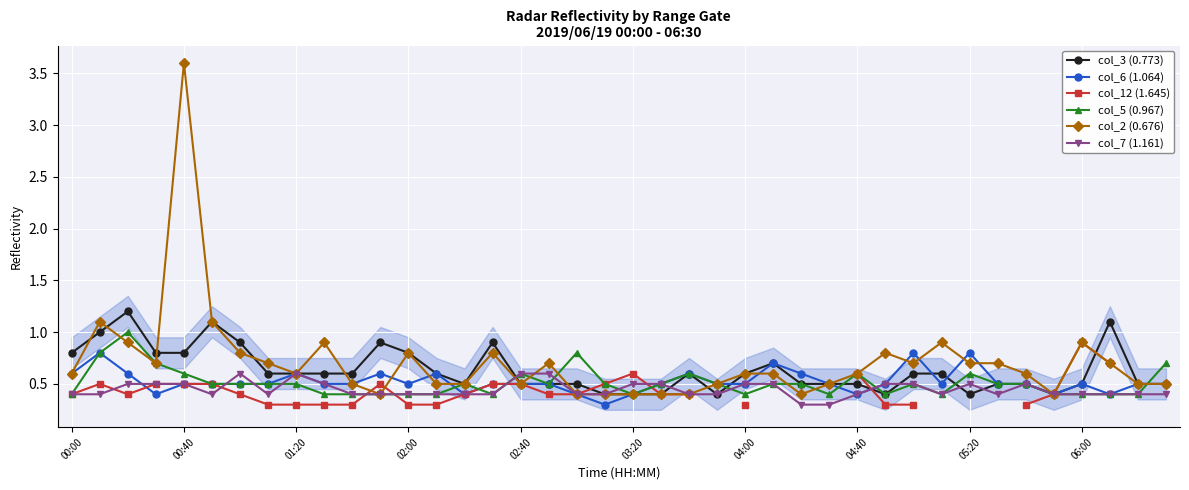

What is the minimum value for col_6 (1.064)?

0.3